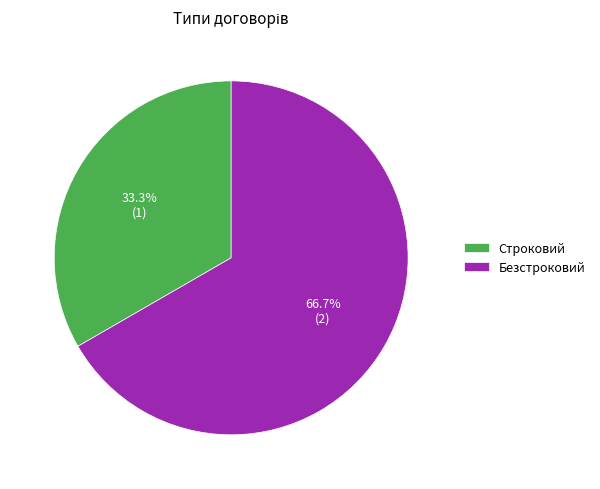

Which slice represents more than half of the pie?

Безстроковий